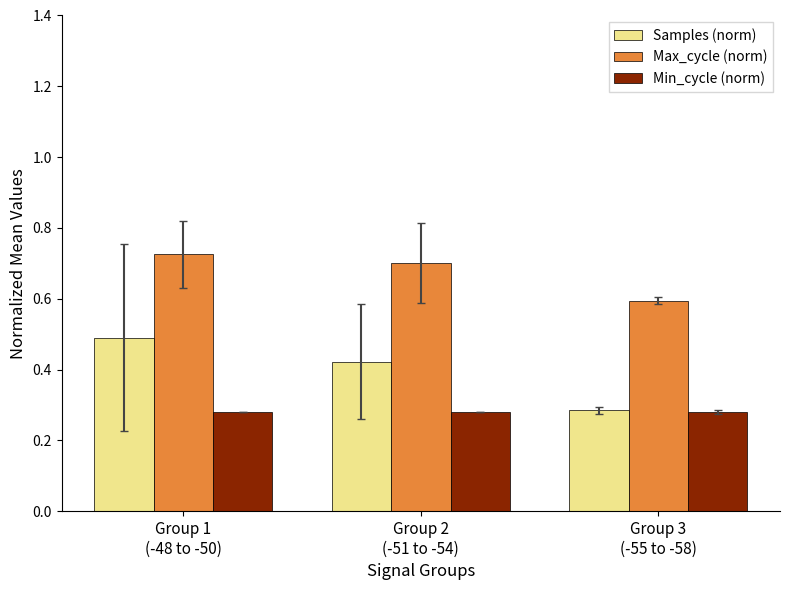

The Min_cycle (norm) series shows 0.2 at Group 1
(-48 to -50). True or false?

False